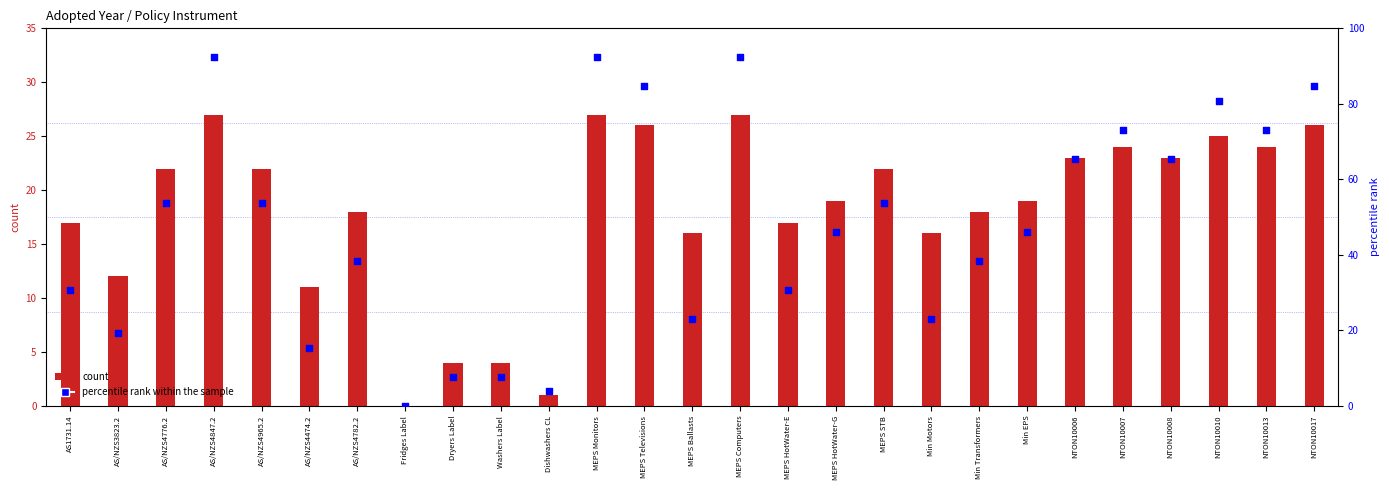

Is the value of count at MEPS Monitors greater than the value of percentile rank within the sample at NTON10007?

No